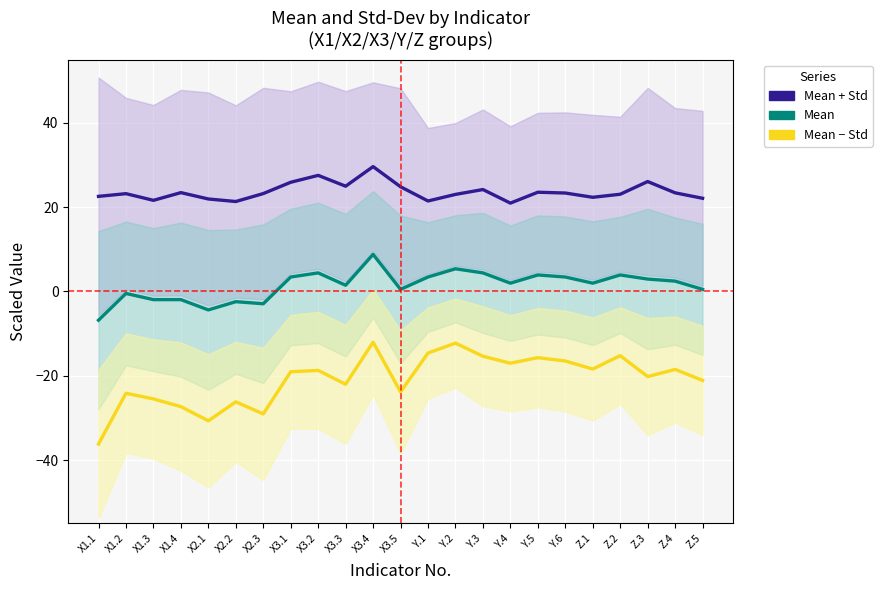

What is the difference between the Mean - Std (Y/Z-group) values at Y.5 and X3.2?

3.0